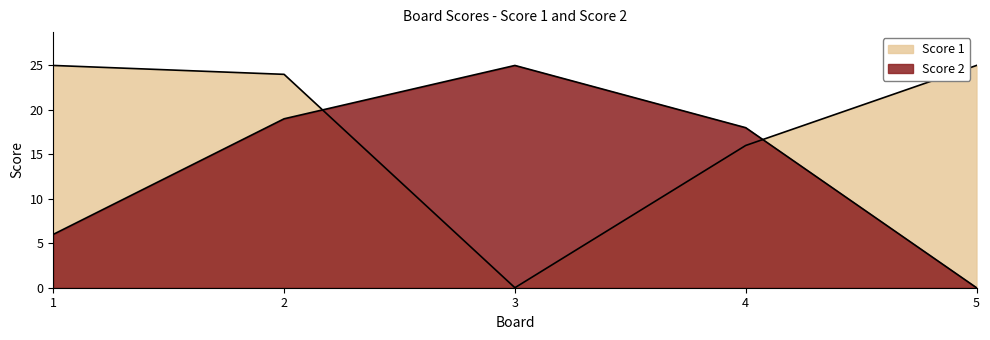

Which series has the largest range (max minus min)?

Score 1